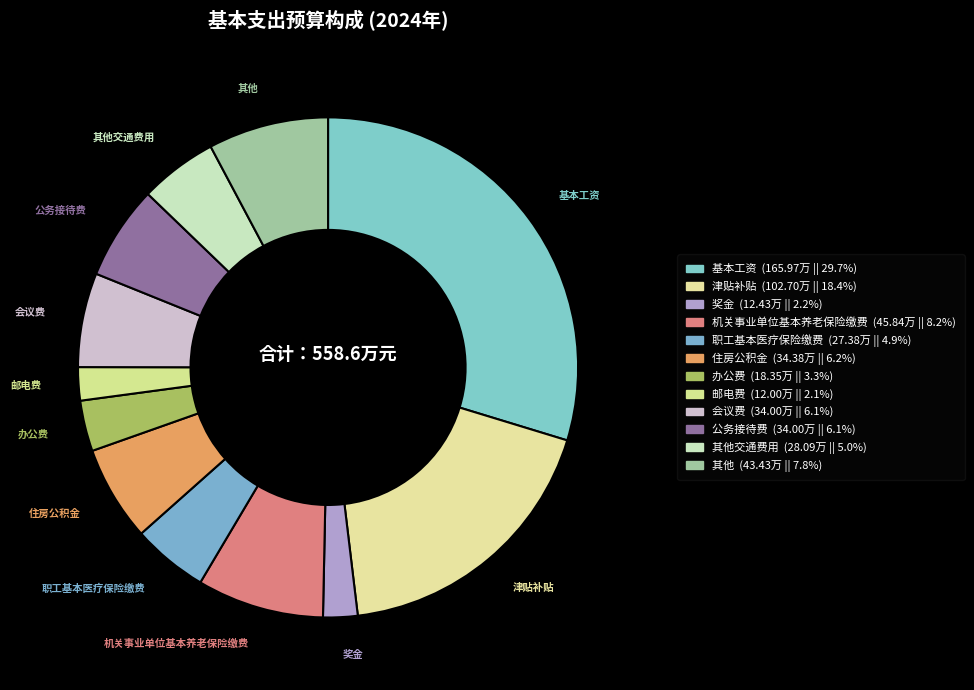

How many slices are in this pie chart?

12